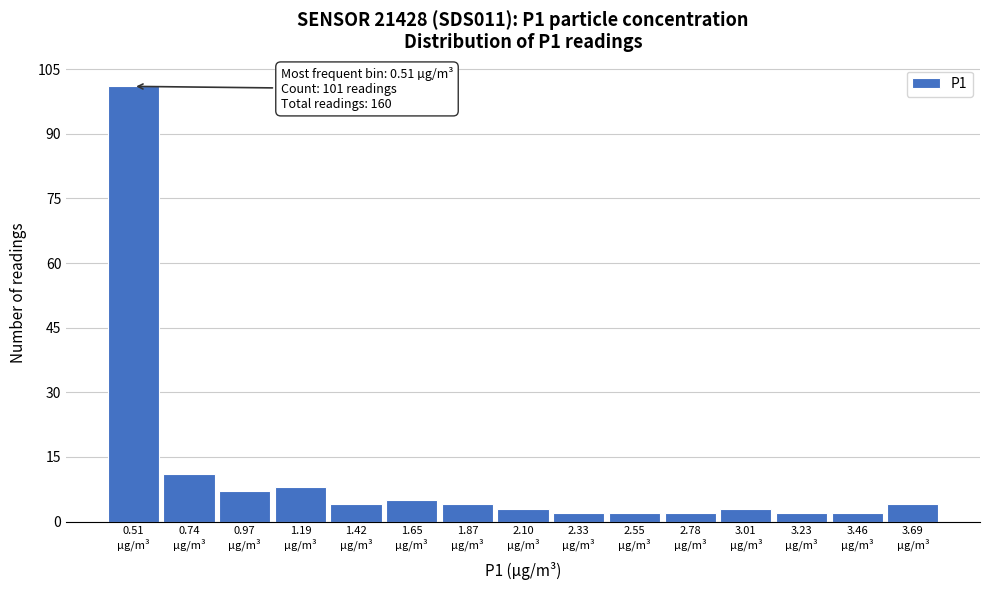

Over which range of the x-axis is the bar tallest?

0.40 to 0.65